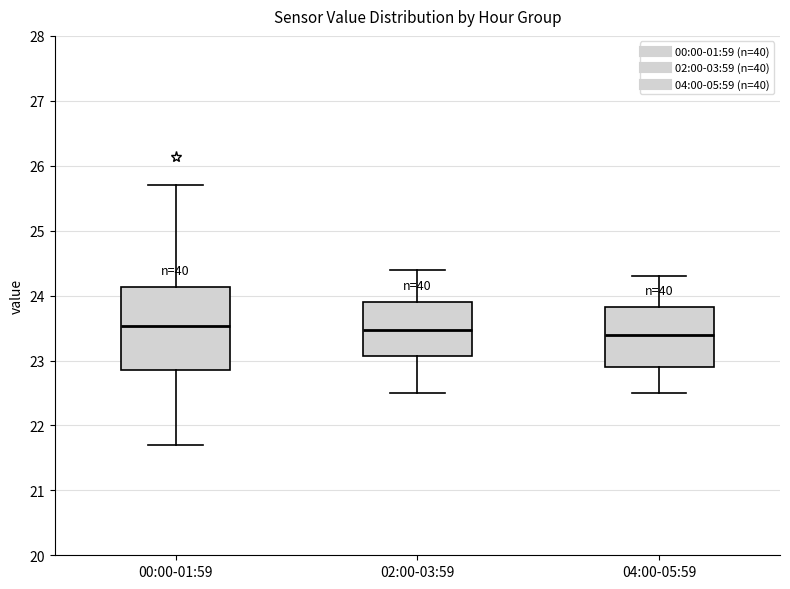

Comparing the boxes themselves (not the whiskers), which one is the tallest?

00:00-01:59